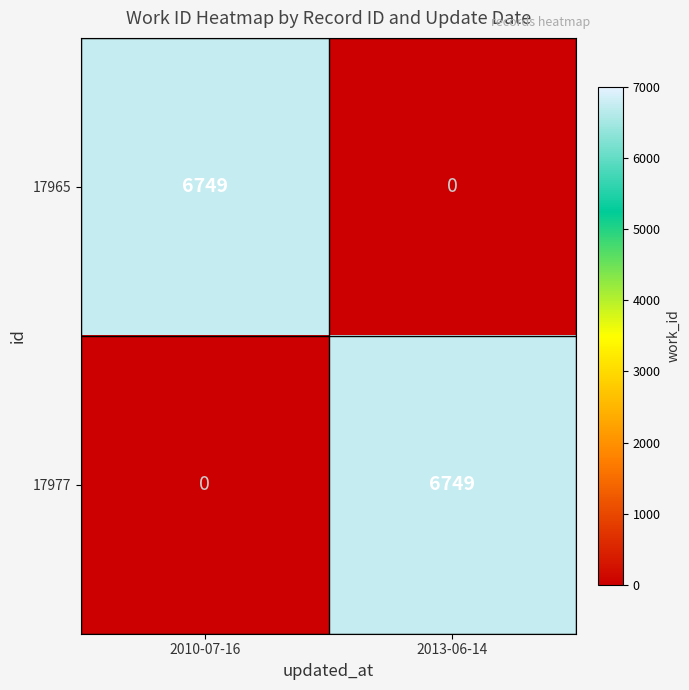

What is the difference between the highest and lowest values at 2010-07-16?

6749